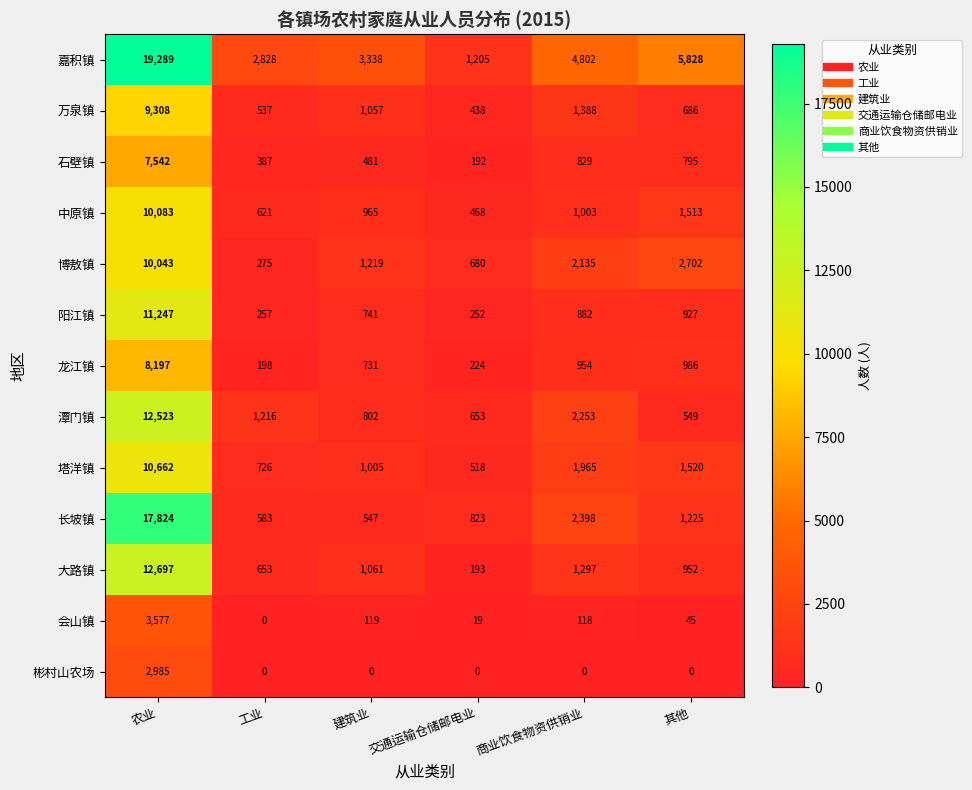

Is it true that 博敖镇 equals 1219 at 建筑业?

True